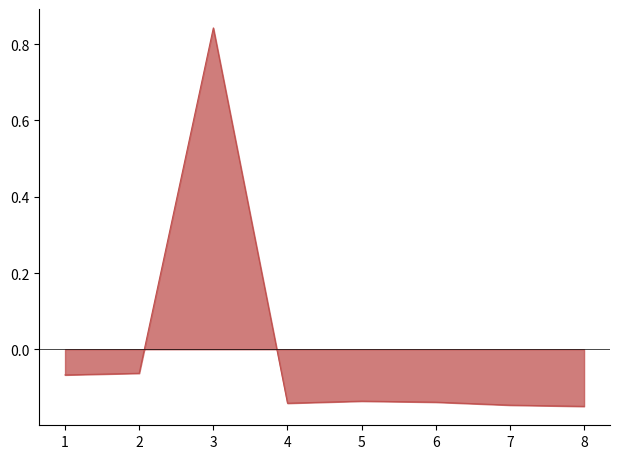

True or false: the data shows -0.2 at 4.

False